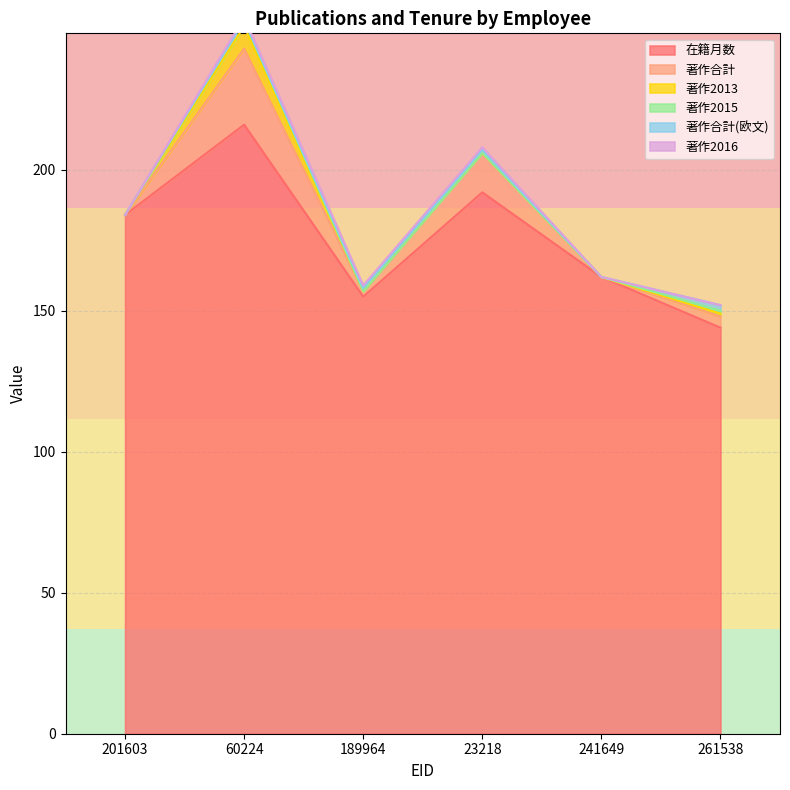

True or false: 著作合計 and 著作2015 cross at least once.

False